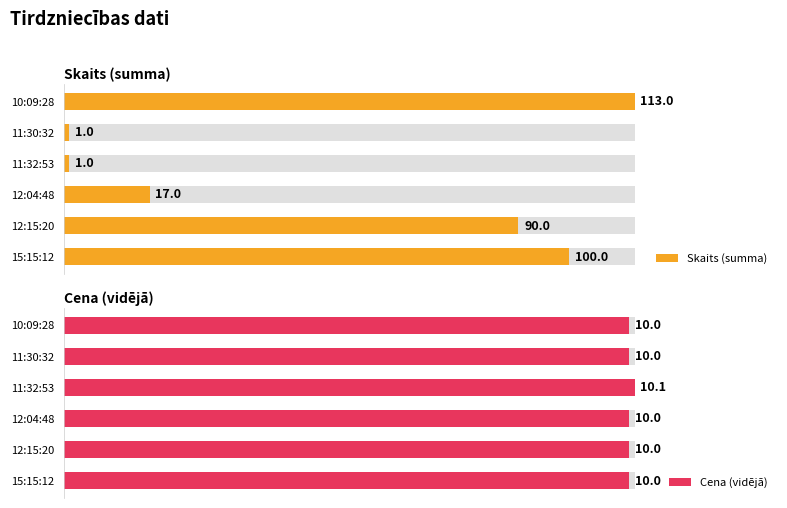

Reading left to right, list all the values displayed in this chart.

Skaits (summa): 100.0	90.0	17.0	1.0	1.0	113.0
Cena (vidējā): 10.0	10.0	10.0	10.1	10.0	10.0